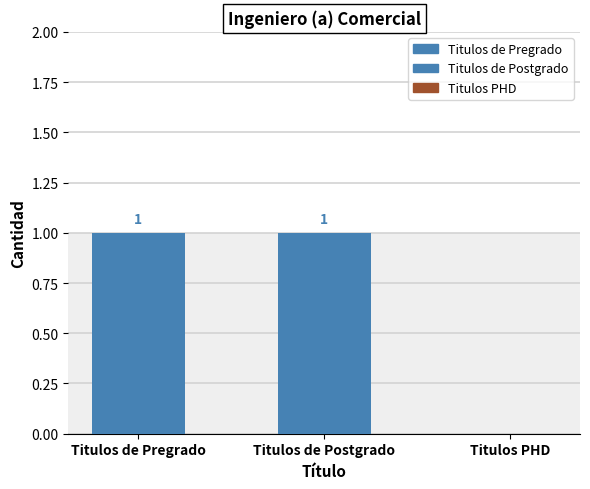

List the labels in order of value, smallest first.

Titulos PHD, Titulos de Pregrado, Titulos de Postgrado